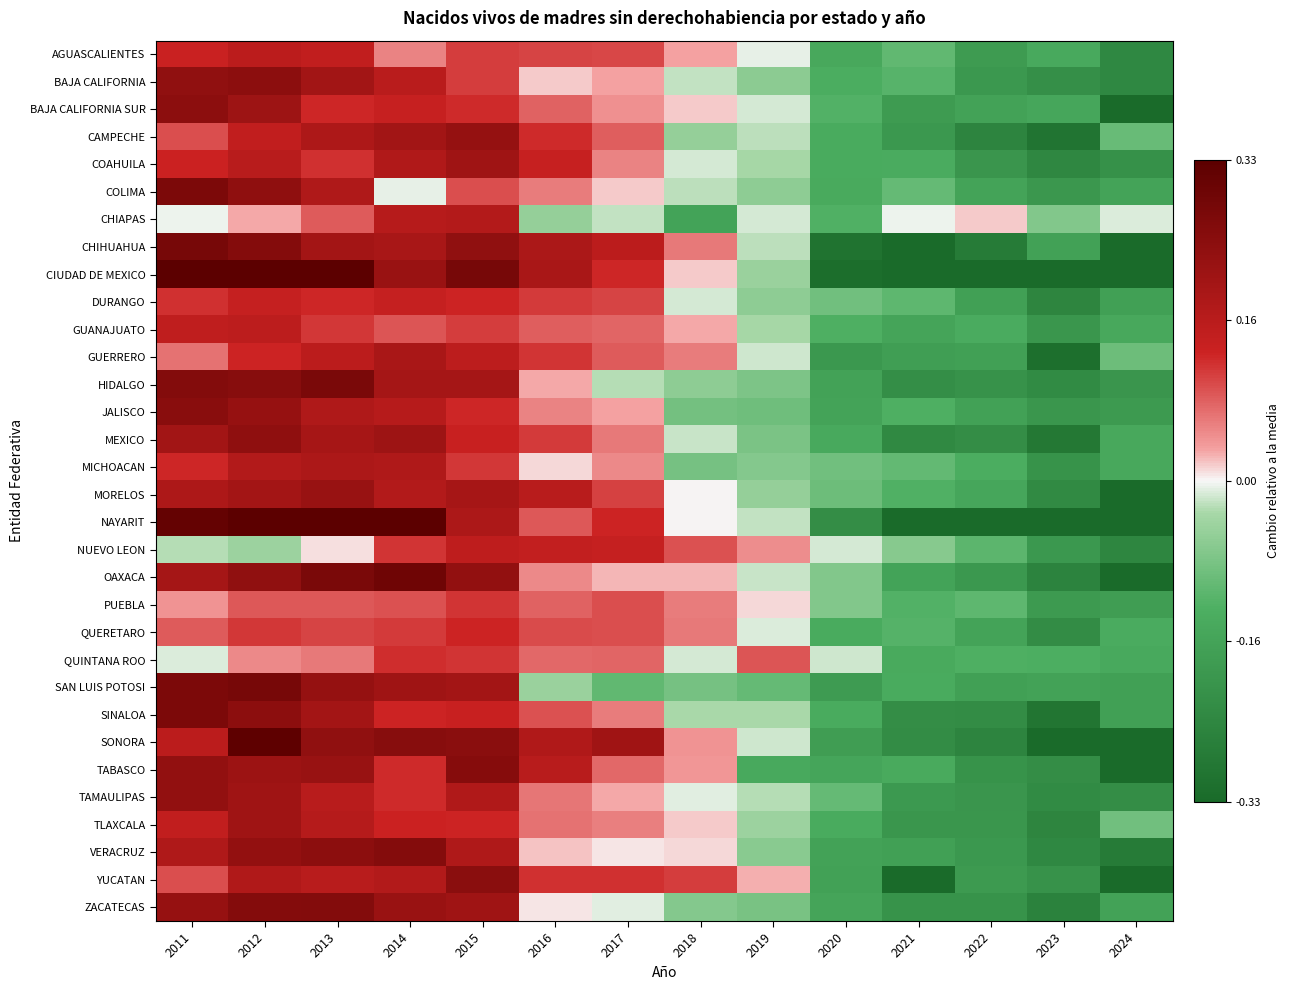

Rank the series by their maximum value, from lowest to highest.

PUEBLA, QUINTANA ROO, QUERETARO, DURANGO, NUEVO LEON, GUANAJUATO, AGUASCALIENTES, CHIAPAS, MICHOACAN, GUERRERO, TLAXCALA, COAHUILA, MORELOS, CAMPECHE, TAMAULIPAS, MEXICO, BAJA CALIFORNIA SUR, BAJA CALIFORNIA, YUCATAN, JALISCO, TABASCO, VERACRUZ, ZACATECAS, COLIMA, SINALOA, HIDALGO, CHIHUAHUA, SAN LUIS POTOSI, OAXACA, SONORA, NAYARIT, CIUDAD DE MEXICO